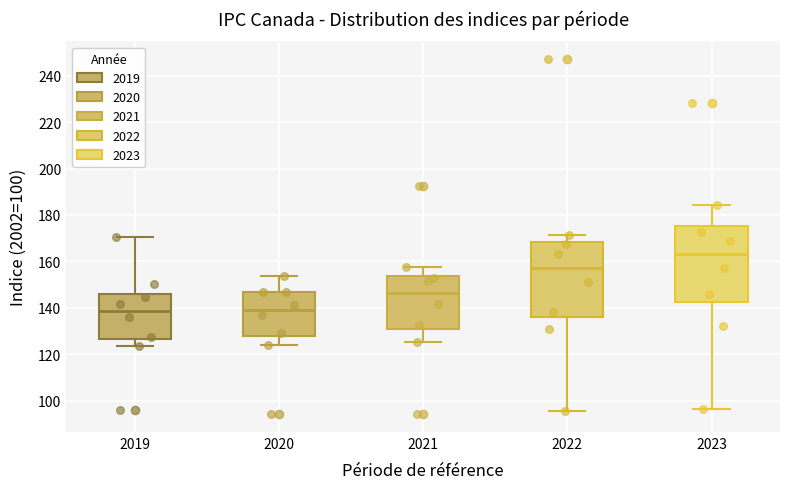

Reading left to right, read every box against the y-axis: the position of its median line, the range the box covers, and the ends of its whiskers. The values are not printed on the chart, so give them approximately, as read against the axis.

2019: median 138, box 126 to 146, whiskers 124 to 170
2020: median 140, box 128 to 146, whiskers 124 to 154
2021: median 146, box 130 to 154, whiskers 126 to 158
2022: median 158, box 136 to 168, whiskers 96 to 172
2023: median 164, box 142 to 176, whiskers 96 to 184